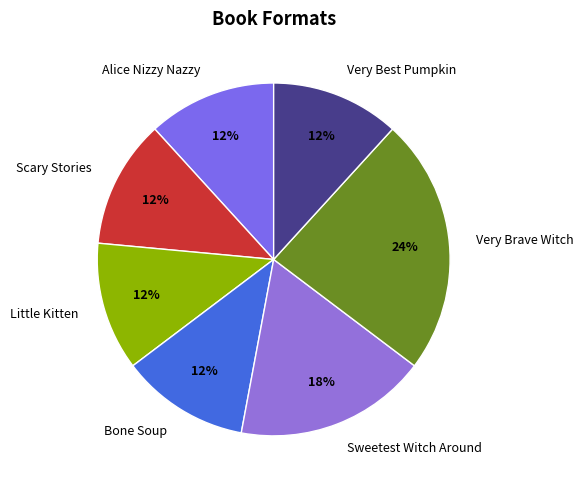

To the nearest percent, what portion does Very Best Pumpkin represent?

12%